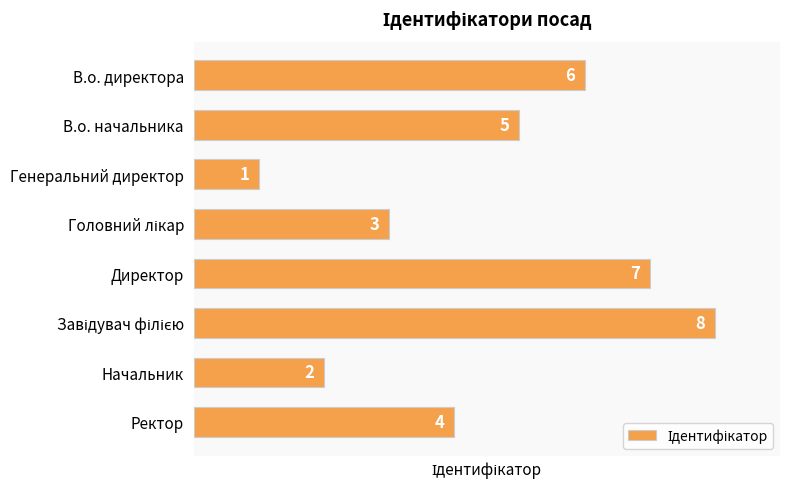

What is the sum of all values?

36